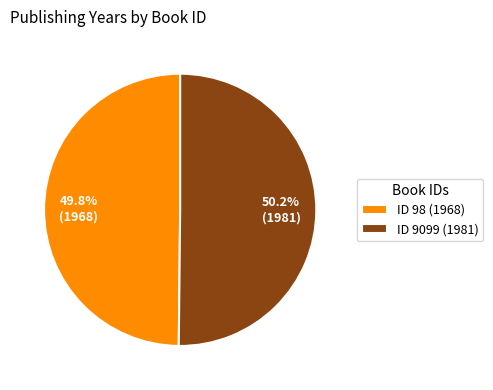

What is the ratio of the value at 49.8% (1968) to the value at 50.2% (1981)?

1.0